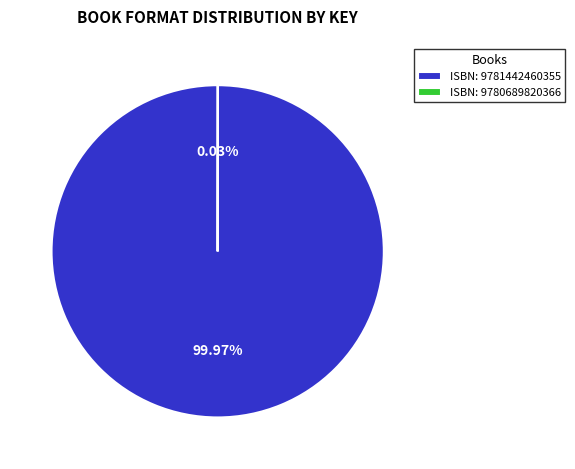

What is the largest slice in the pie chart?

ISBN: 9781442460355